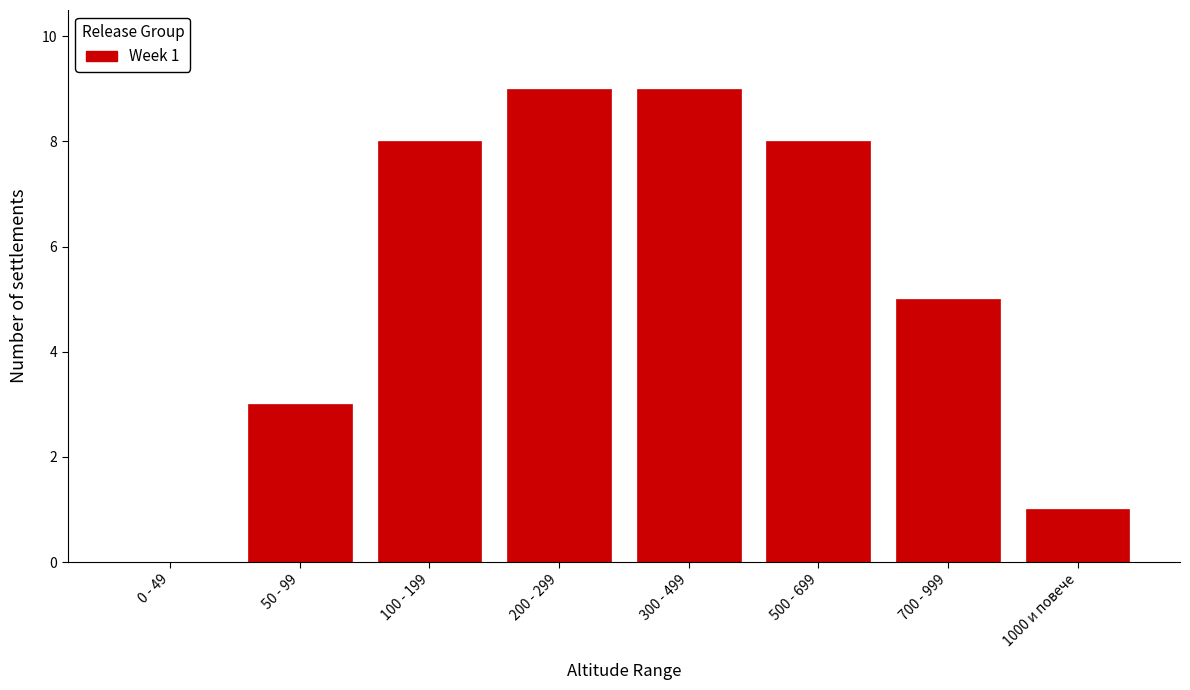

Reading left to right, extract all data points from this chart.

0 - 49=0	50 - 99=3	100 - 199=8	200 - 299=9	300 - 499=9	500 - 699=8	700 - 999=5	1000 и повече=1